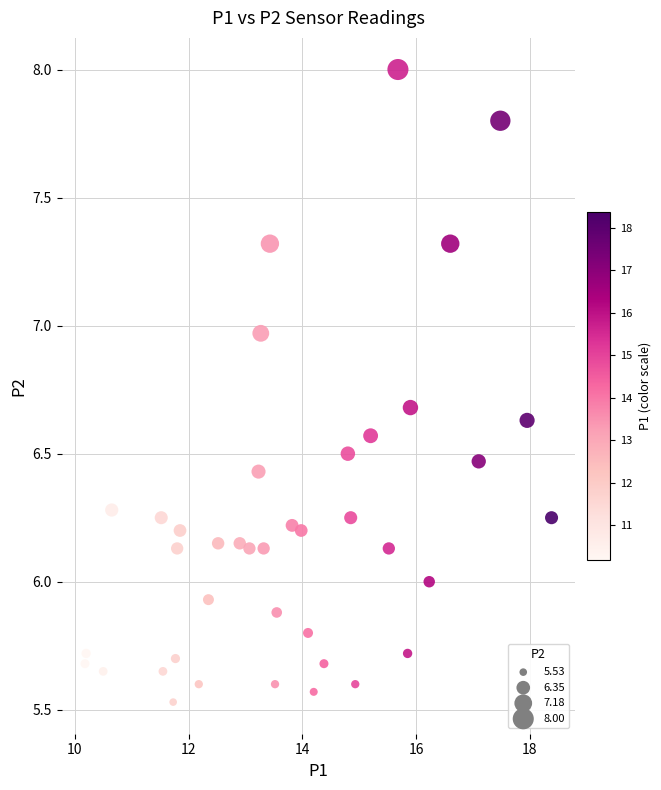

What is the range of Y values (max minus min)?

2.5